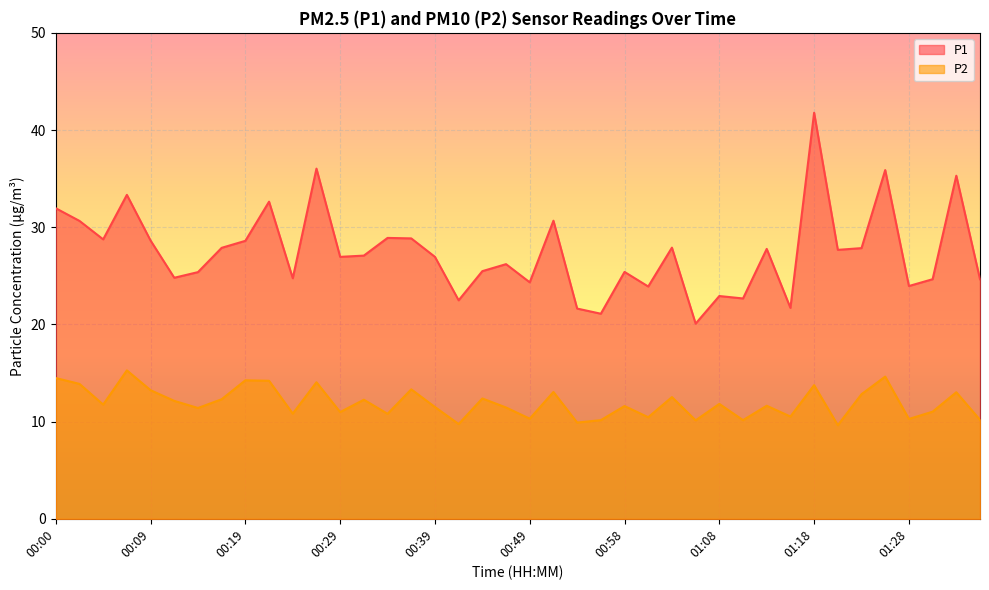

At which label does P2 first exceed 11?

00:00